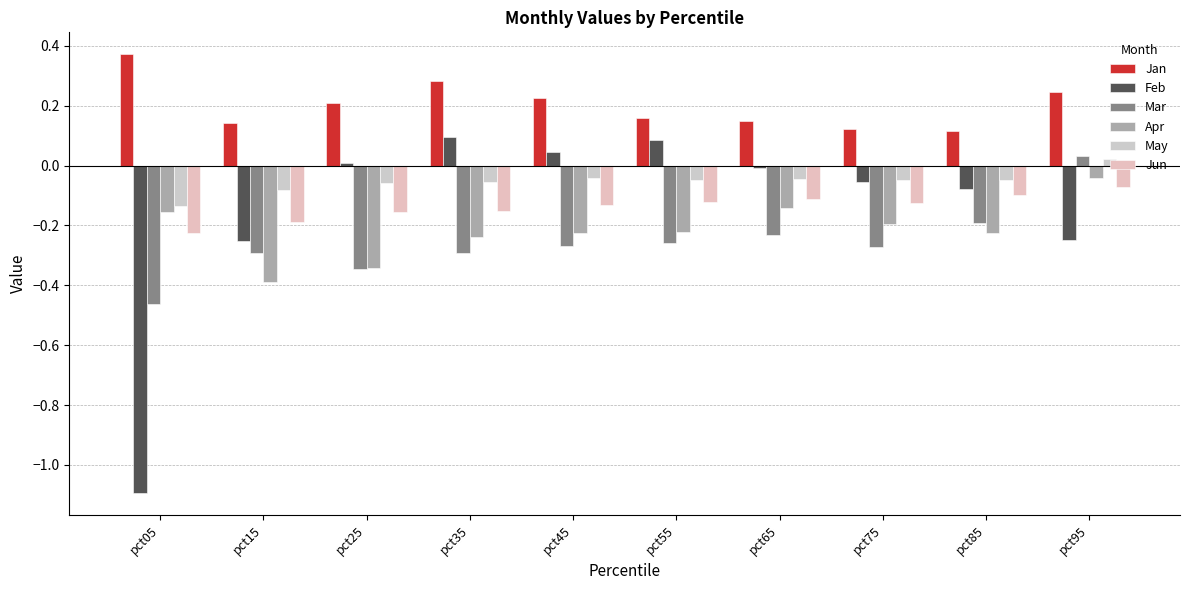

True or false: Feb has a value of 0.0 at pct25.

True